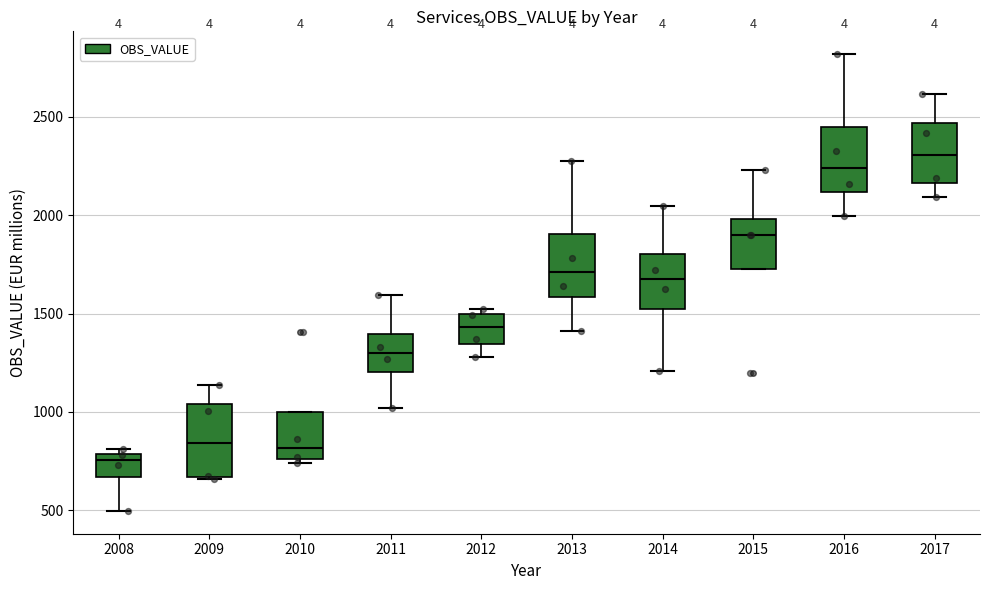

Reading left to right, read every box against the y-axis: the position of its median line, the range the box covers, and the ends of its whiskers. The values are not printed on the chart, so give them approximately, as read against the axis.

2008: median 750, box 650 to 800, whiskers 500 to 800 (just above the box's upper edge)
2009: median 850, box 650 to 1050, whiskers 650 to 1150
2010: median 800, box 750 to 1000, whiskers 750 (just below the box's lower edge) to 1000
2011: median 1300, box 1200 to 1400, whiskers 1000 to 1600
2012: median 1450, box 1350 to 1500, whiskers 1300 to 1500 (just above the box's upper edge)
2013: median 1700, box 1600 to 1900, whiskers 1400 to 2300
2014: median 1650, box 1500 to 1800, whiskers 1200 to 2050
2015: median 1900, box 1700 to 2000, whiskers 1700 to 2250
2016: median 2250, box 2100 to 2450, whiskers 2000 to 2800
2017: median 2300, box 2150 to 2450, whiskers 2100 to 2600